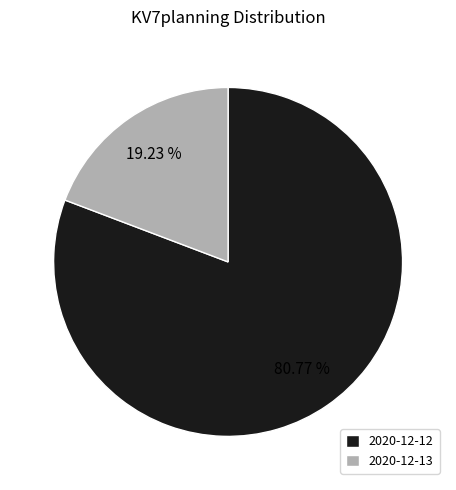

Is there any slice that represents more than half of the pie?

Yes